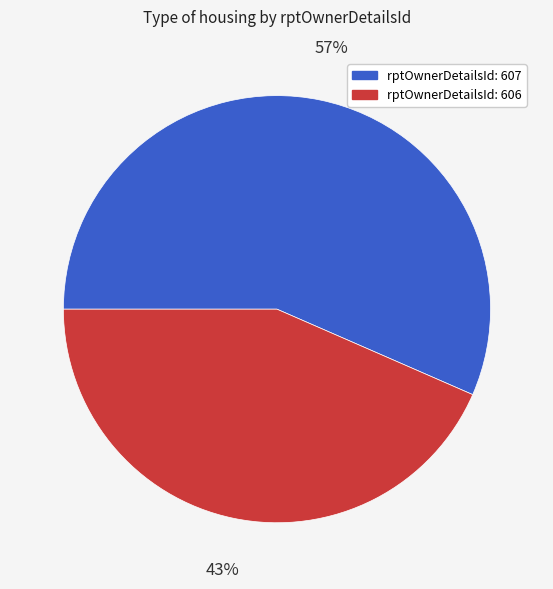

To the nearest percent, what is the average slice percentage?

50%